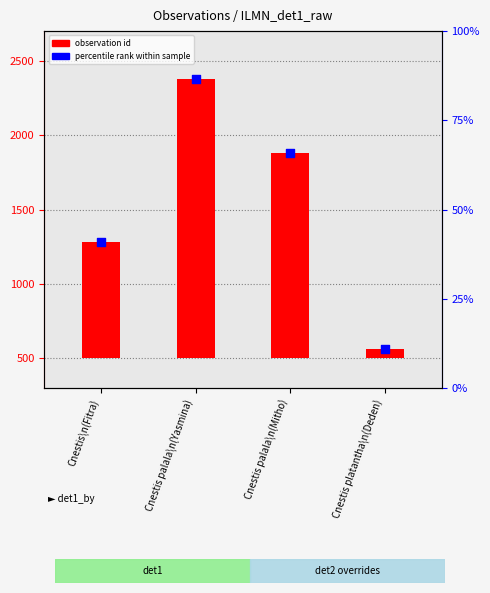

What are all the series names shown in the legend?

observation id, percentile rank within sample